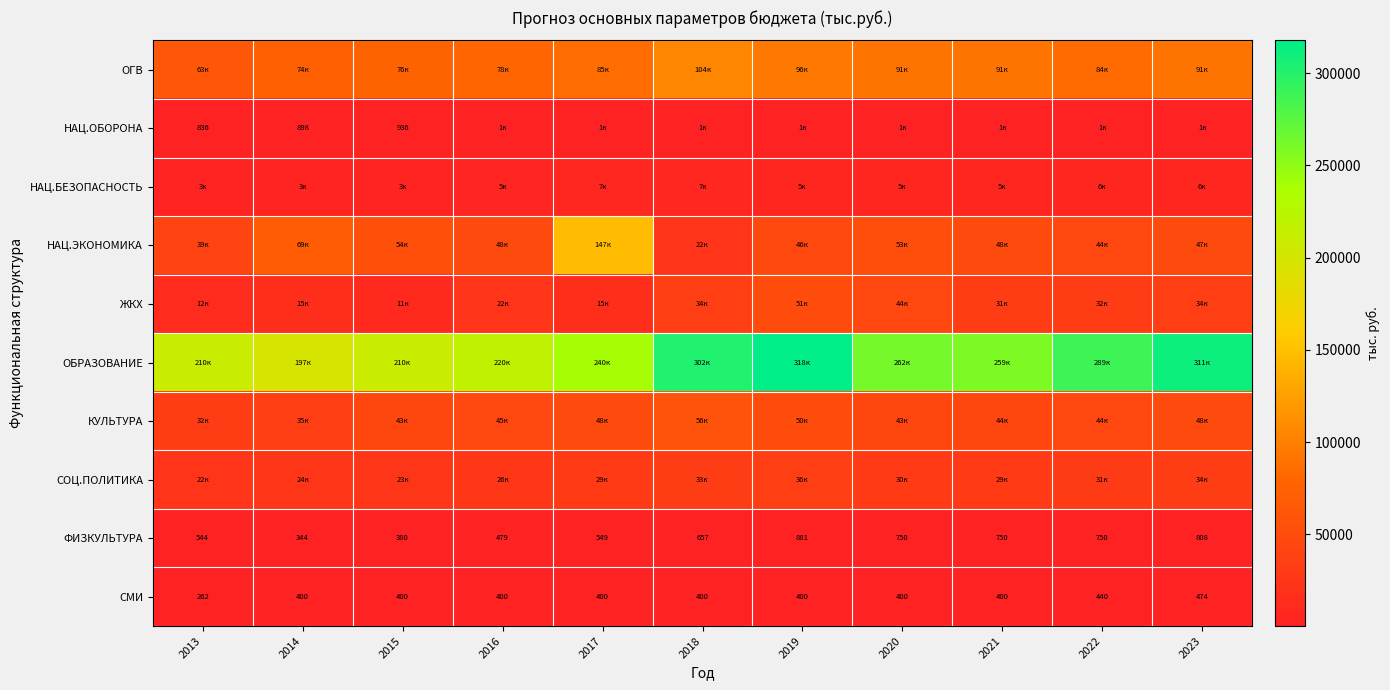

Which series has the largest range (max minus min)?

НАЦ.ЭКОНОМИКА